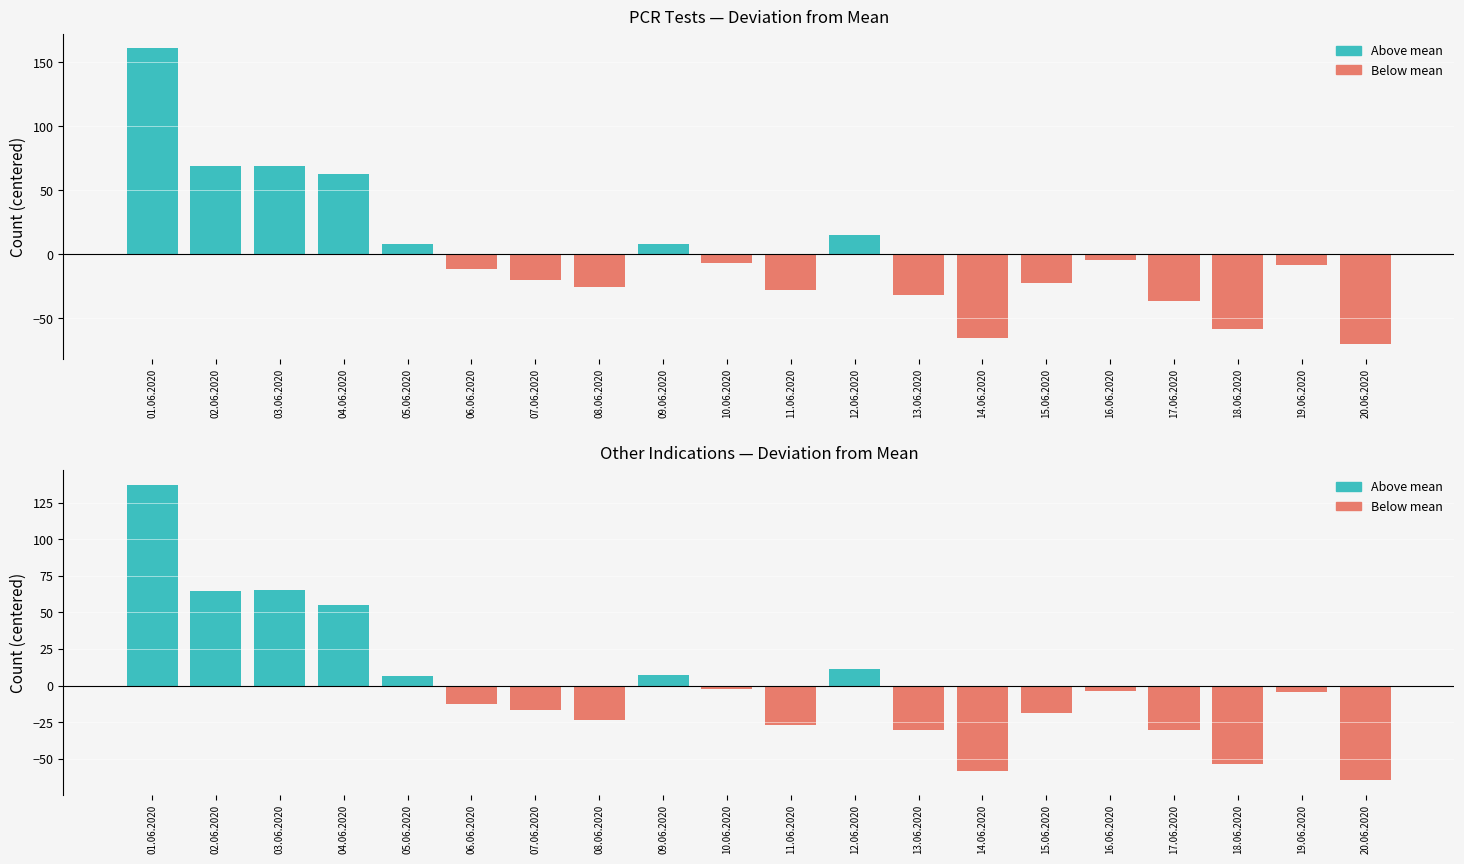

How many negative values does the Other (centered) series have?

13